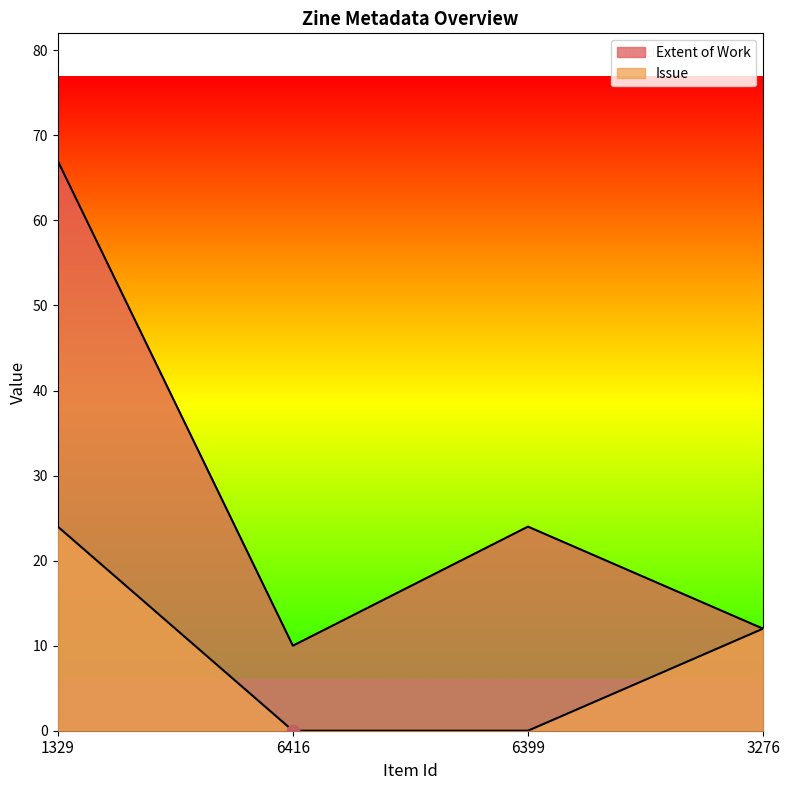

At which category is the sum across all series the highest?

1329